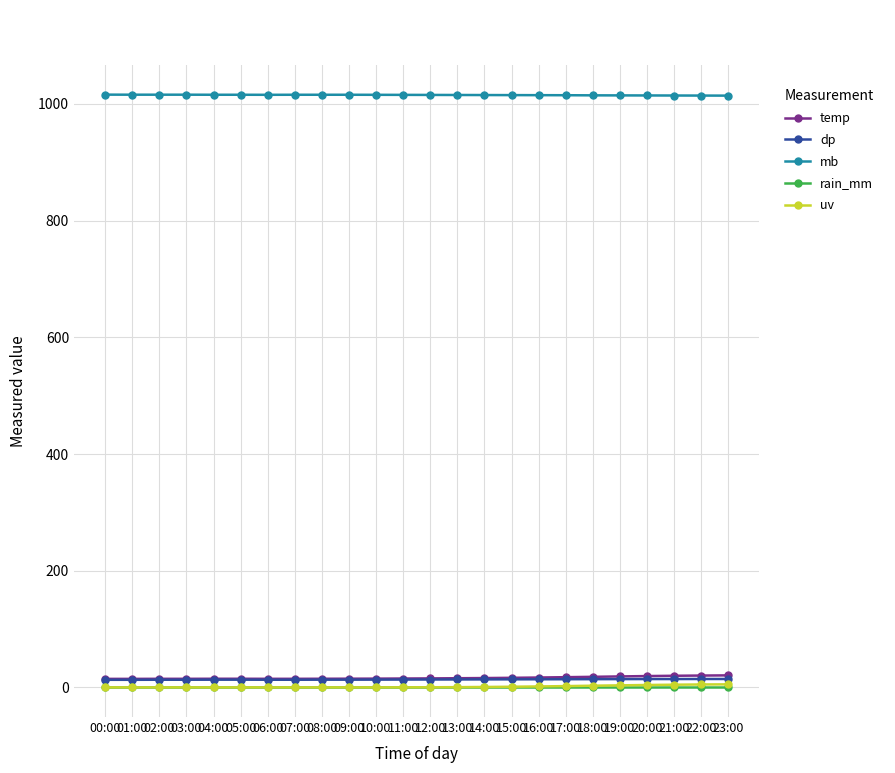

How many lines are shown in the chart?

5